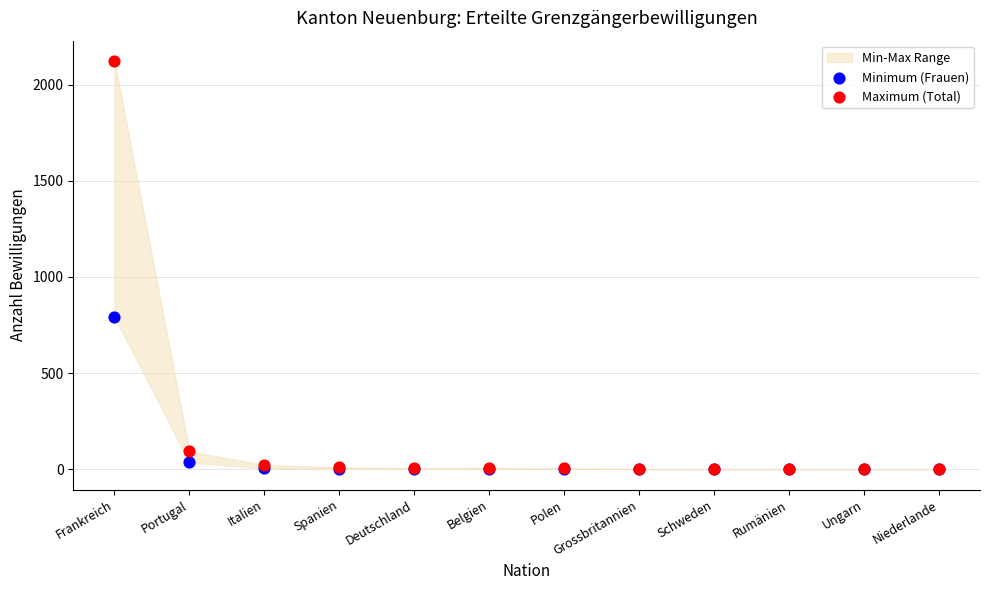

Across all series, what Y value is closest to 1061?

793